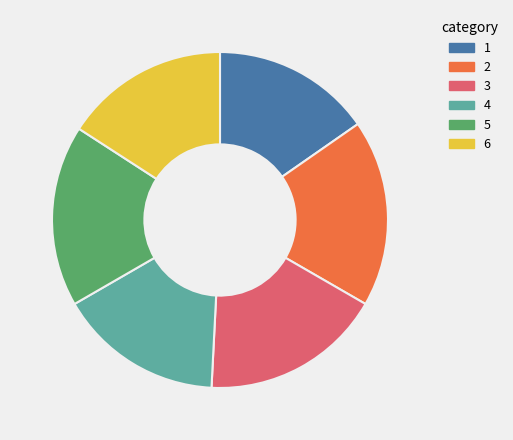

Does any single category account for the majority?

No